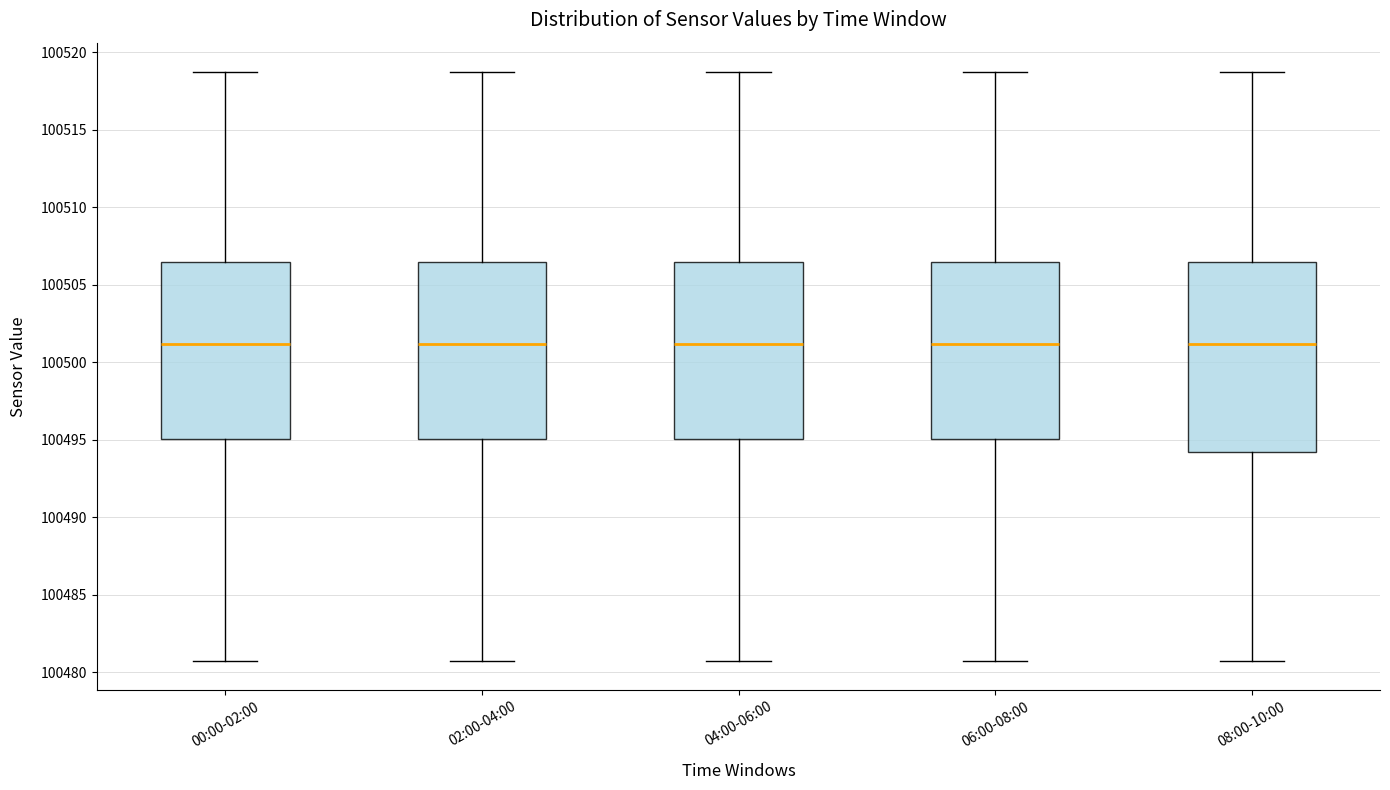

Reading left to right, transcribe this box plot: for each box, give where its median line is, the range the box spans, and where its two whiskers end, as read against the y-axis. The values are not printed on the chart, so give them approximately, as read against the axis.

00:00-02:00: median 100501.0, box 100495.0 to 100506.5, whiskers 100481.0 to 100518.5
02:00-04:00: median 100501.0, box 100495.0 to 100506.5, whiskers 100481.0 to 100518.5
04:00-06:00: median 100501.0, box 100495.0 to 100506.5, whiskers 100481.0 to 100518.5
06:00-08:00: median 100501.0, box 100495.0 to 100506.5, whiskers 100481.0 to 100518.5
08:00-10:00: median 100501.0, box 100494.0 to 100506.5, whiskers 100481.0 to 100518.5